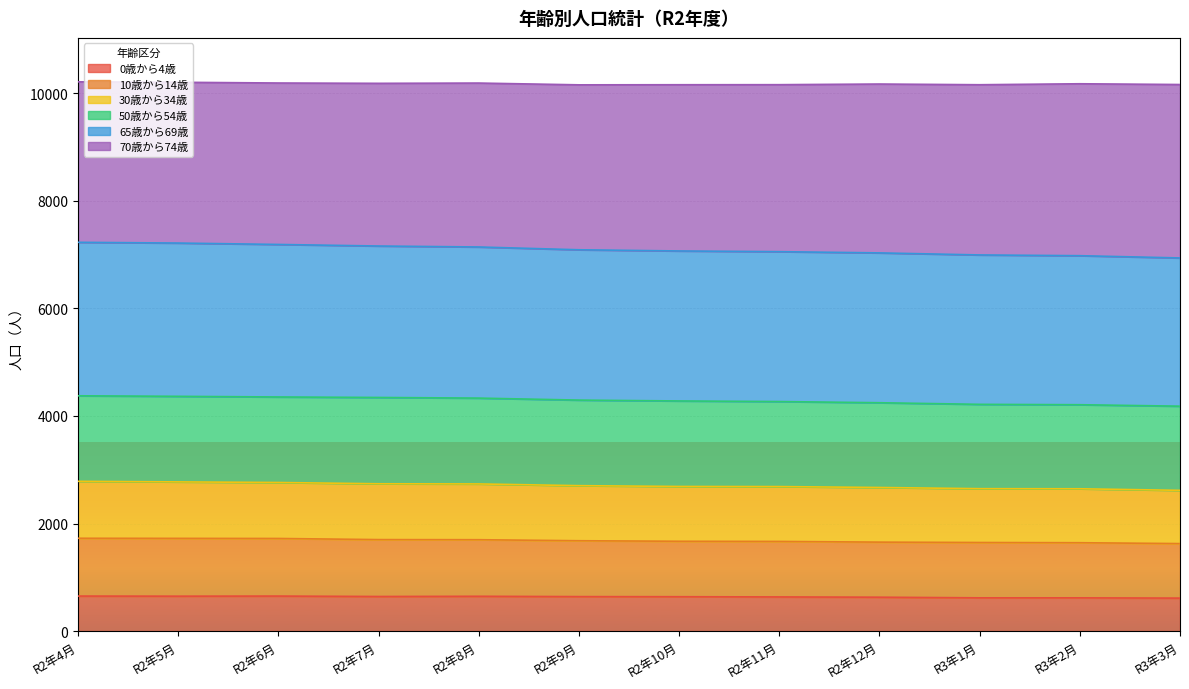

What is the total value across all series at R2年11月?

10160